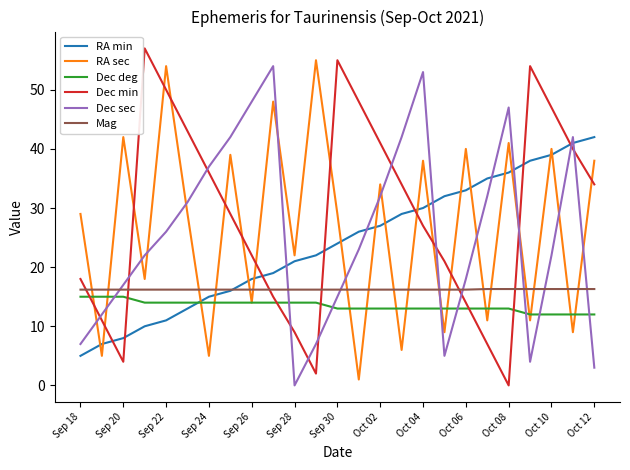

Which series has the largest total across all categories?

Dec min